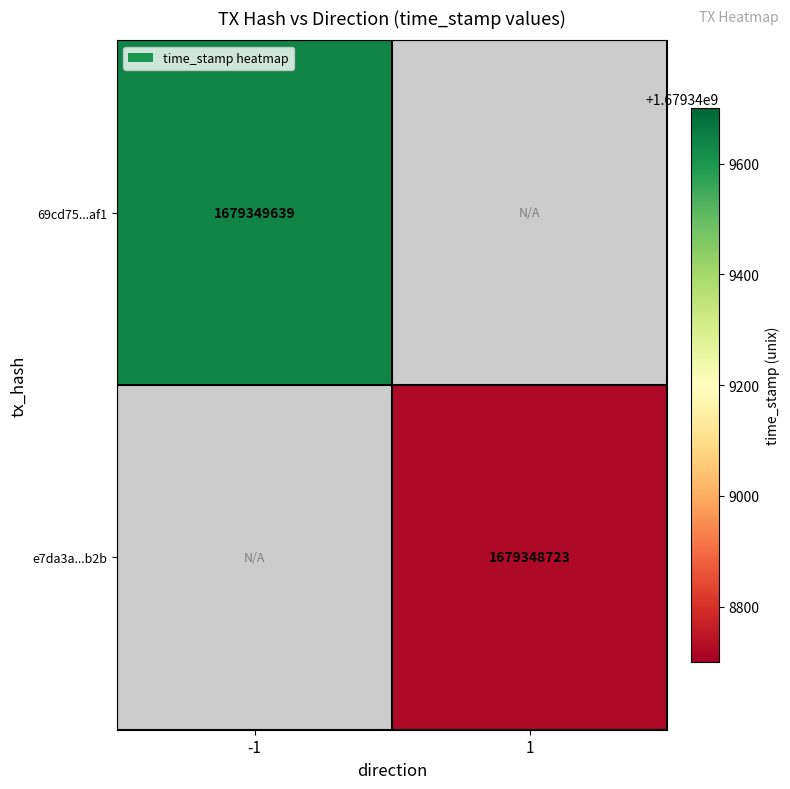

Which has a higher value, time_stamp or direction?

time_stamp